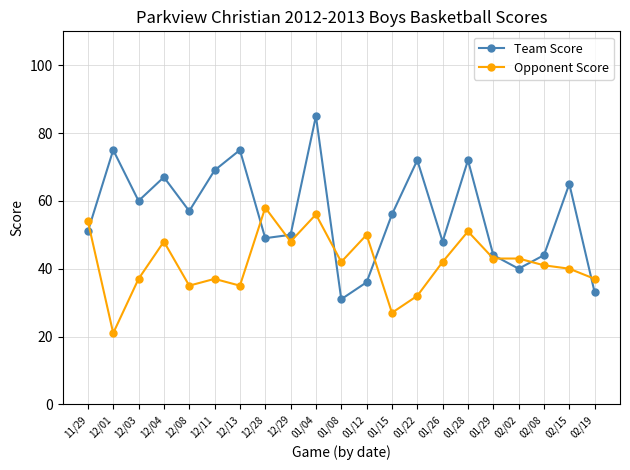

At which category is the sum across all series the highest?

01/04